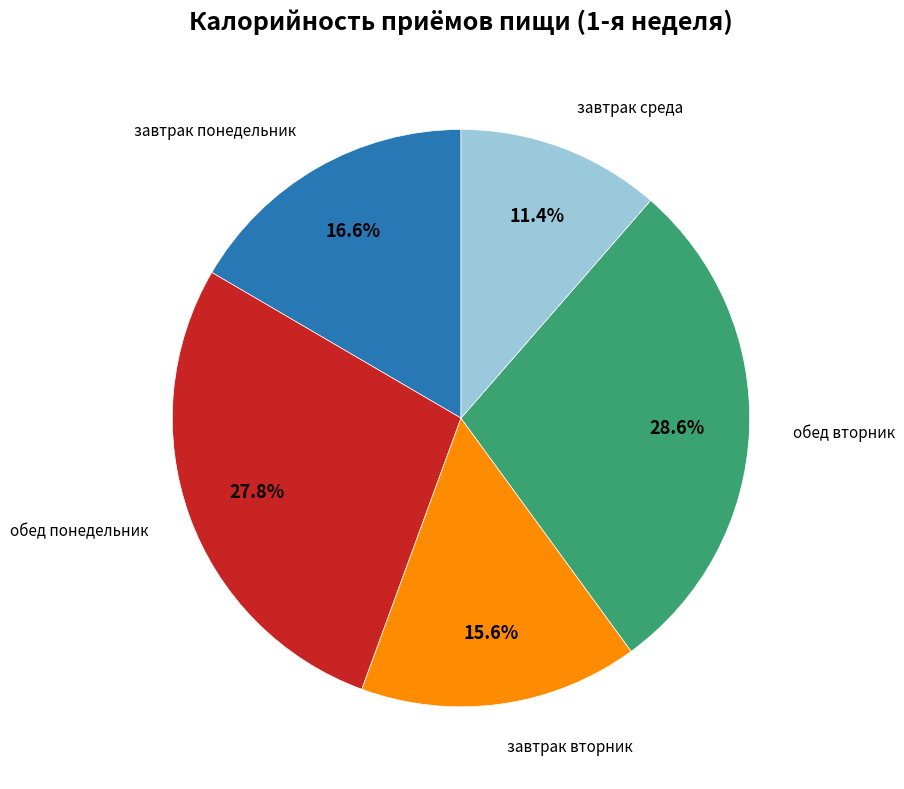

Does any single category account for the majority?

No